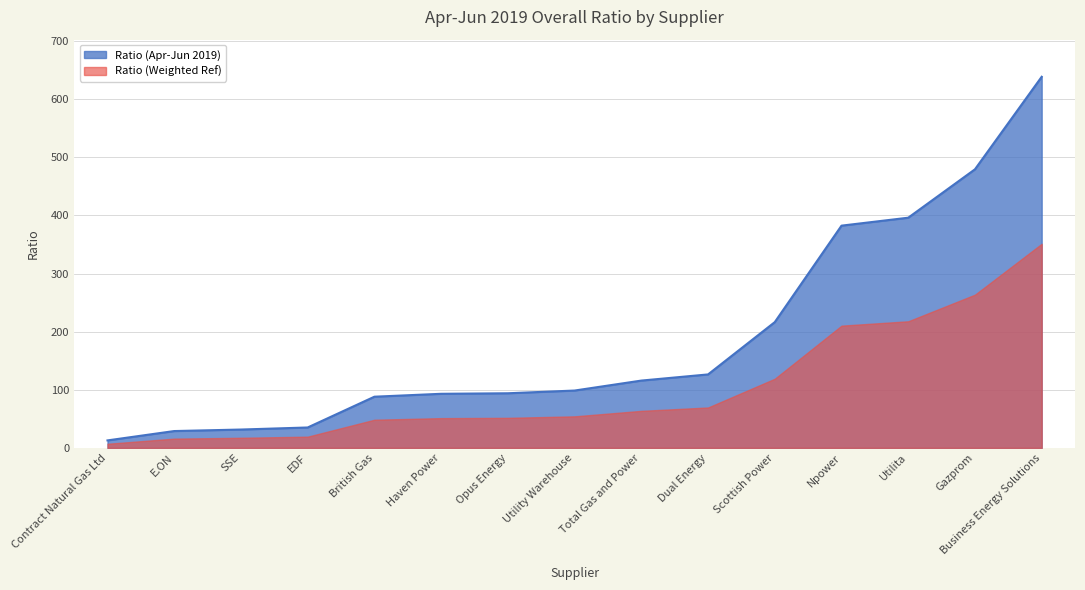

How many data points are above 98?

8